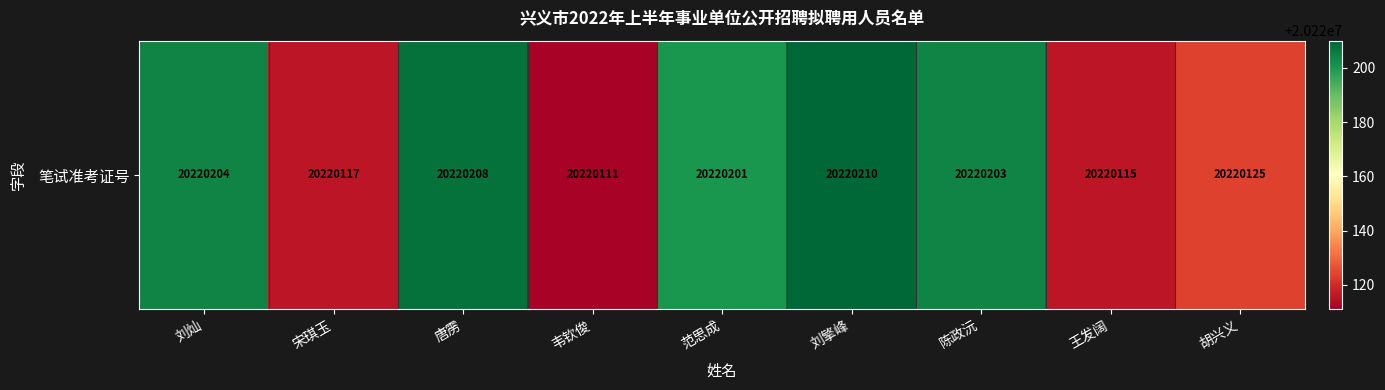

Which has a higher value, 范思成 or 胡兴义?

范思成